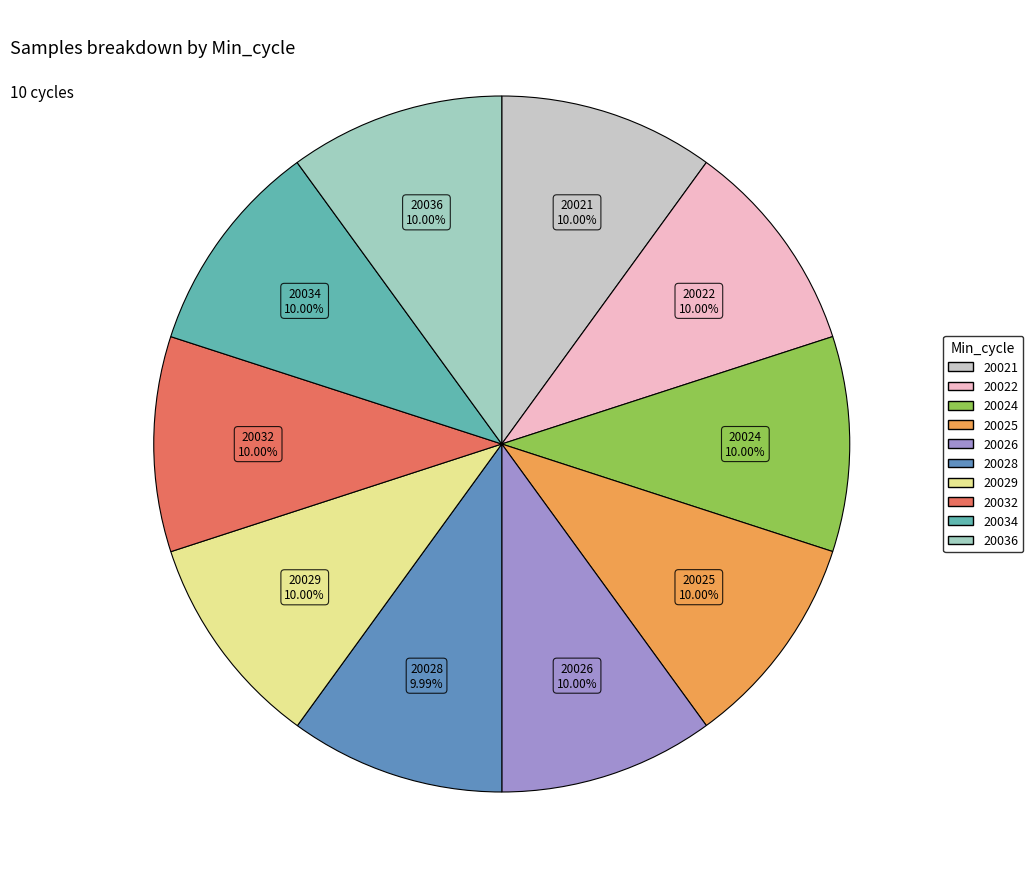

To the nearest percent, what percentage of the pie is 20034?

10%